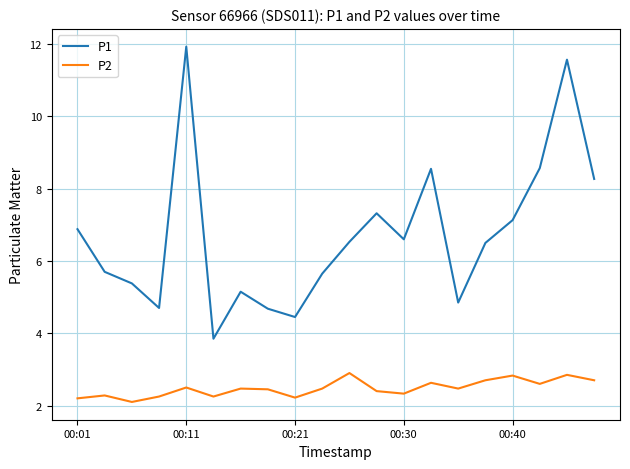

Which series has the largest total across all categories?

P1